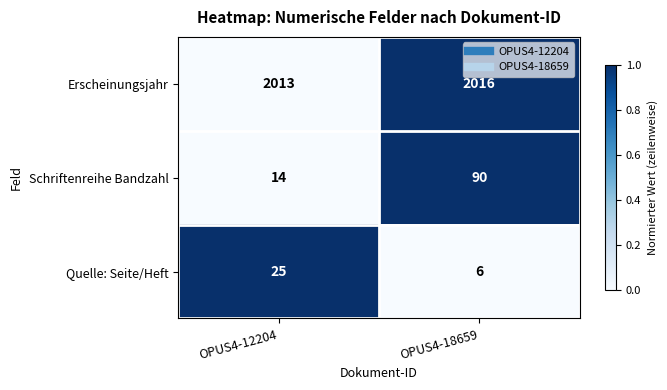

List the series in order of their peak value, lowest first.

Quelle: Seite/Heft, Schriftenreihe Bandzahl, Erscheinungsjahr